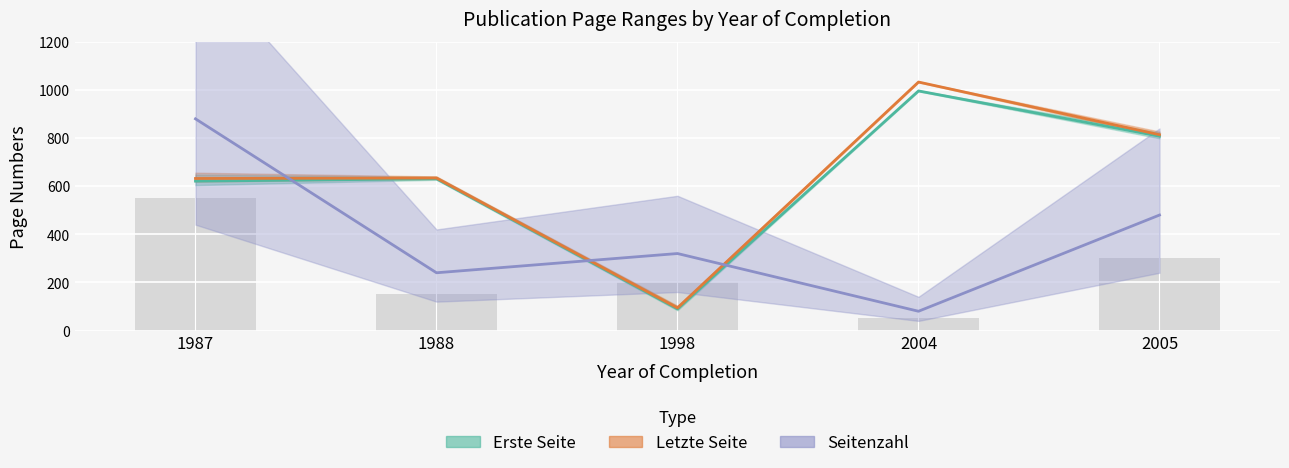

Which has a higher value, 2004 or 2005?

2004